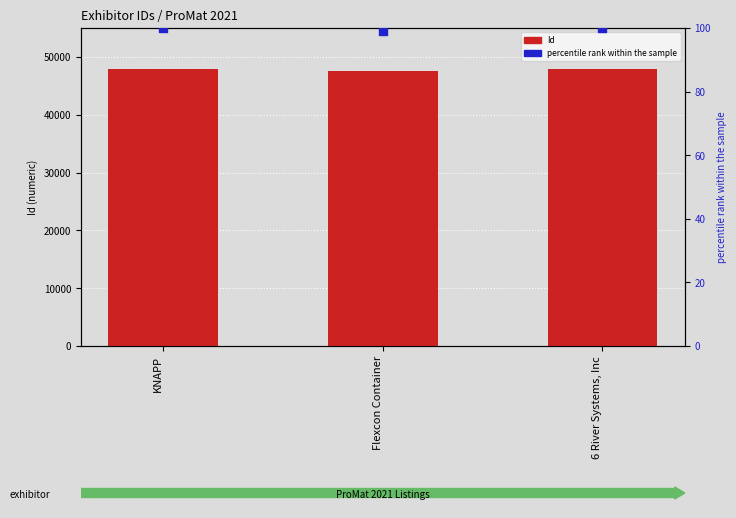

What are all the series names shown in the legend?

Id, percentile rank within the sample